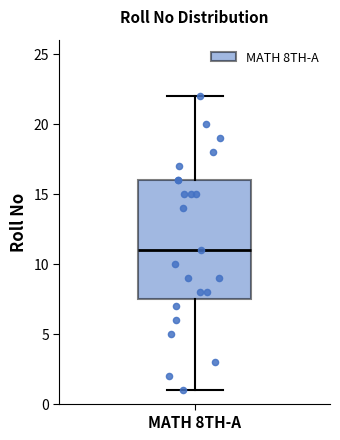

Read this box plot against the y-axis: the position of the median line, the range covered by the box, and the ends of both whiskers. The values are not printed on the chart, so give them approximately, as read against the axis.

median 11.0, box 7.5 to 16.0, whiskers 1.0 to 22.0